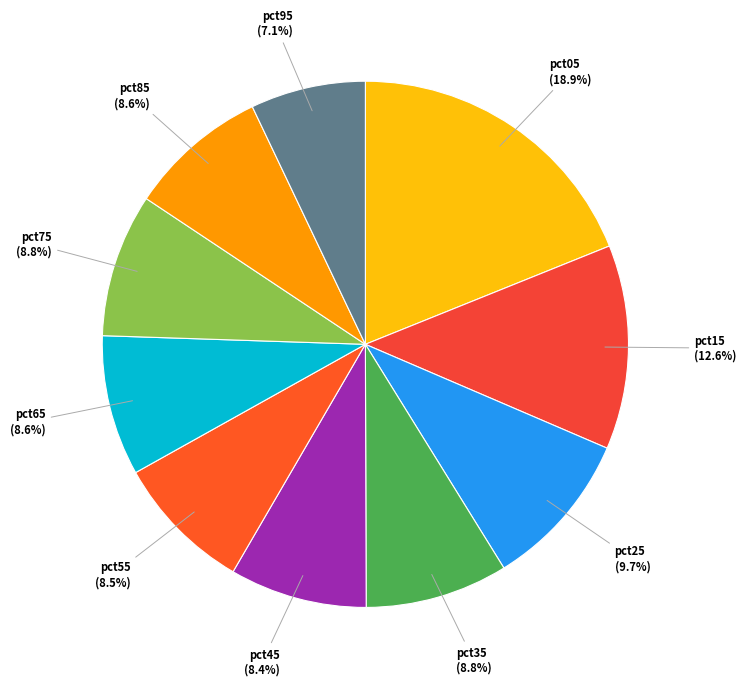

To the nearest percent, what is the combined percentage of pct35 and pct85?

17%